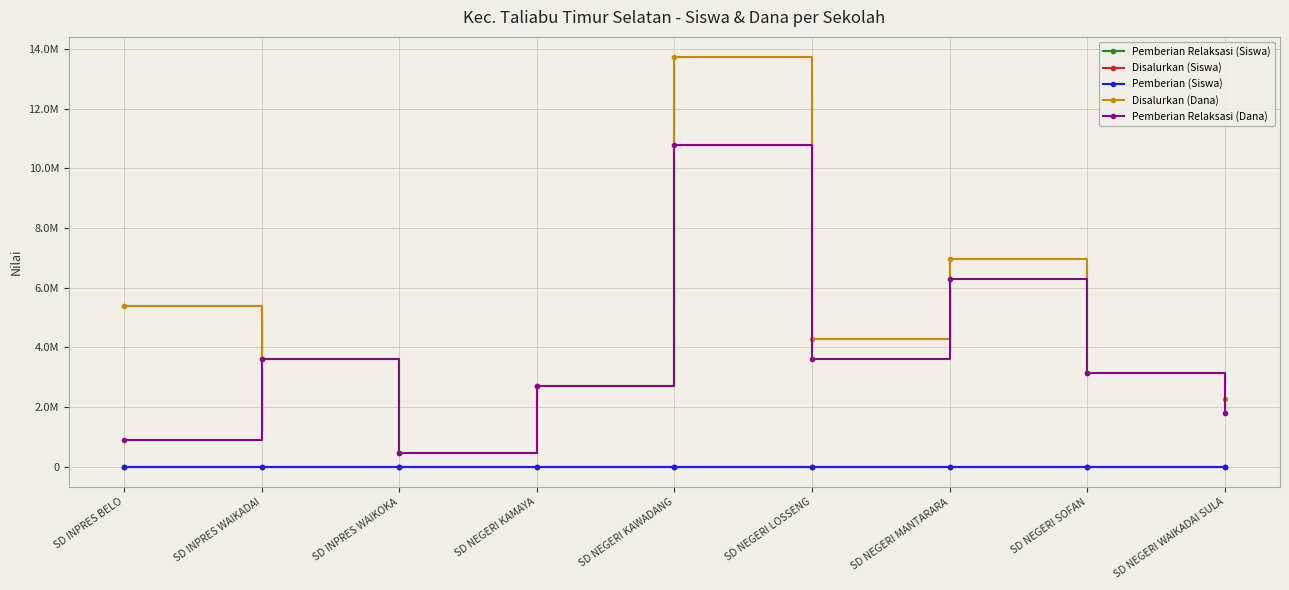

True or false: Disalurkan (Siswa) has more than 0 points higher than both neighbors.

True